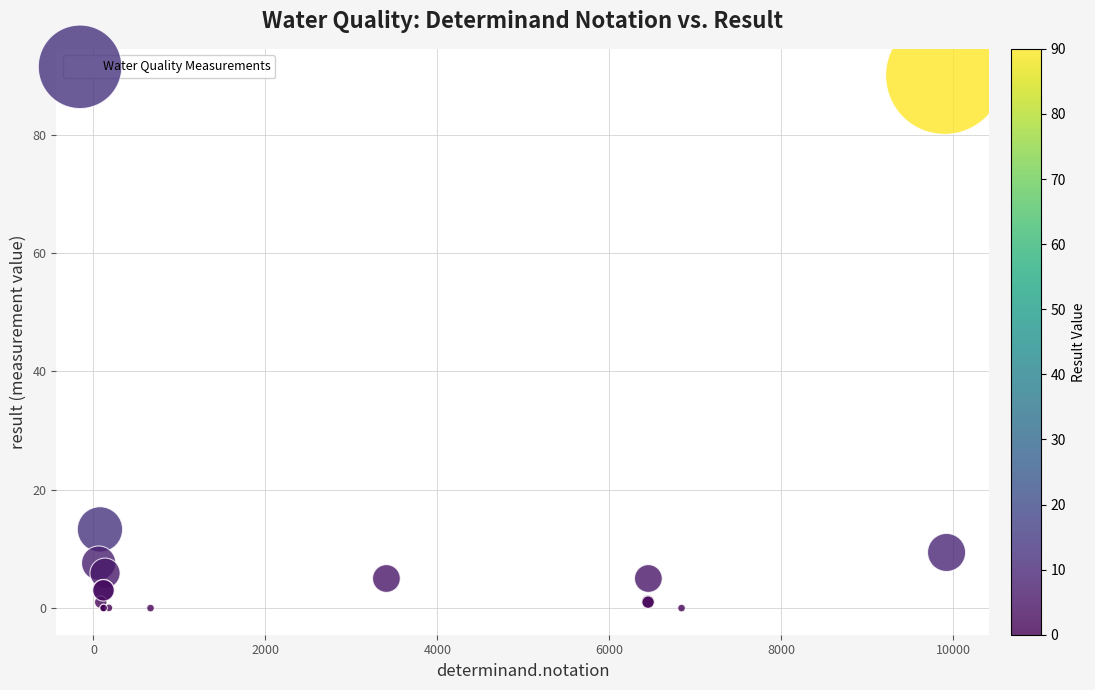

What Y value in the scatter plot is closest to 45?

13.3